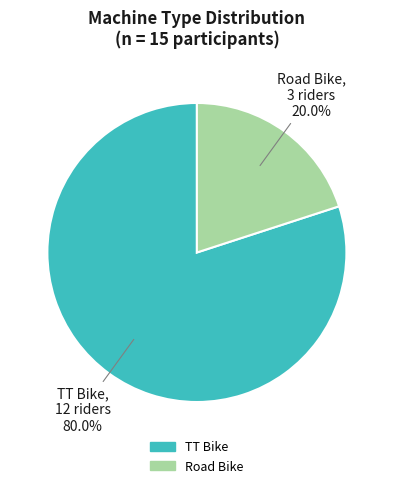

Combined, do Road Bike and TT Bike account for over 50%?

Yes